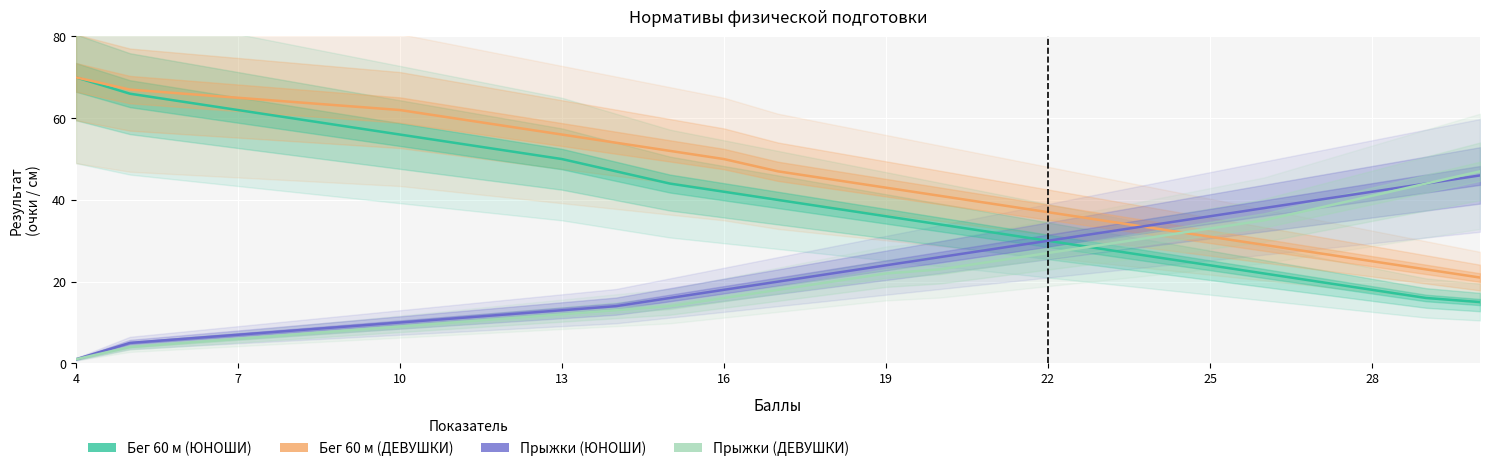

Reading left to right, extract all data points from this chart.

Бег 60 м (ЮНОШИ): 70	66	64	62	60	58	56	54	52	50	47	44	42	40	38	36	34	32	30	28	26	24	22	20	18	16	15
Бег 60 м (ДЕВУШКИ): 70	67	66	65	64	63	62	60	58	56	54	52	50	47	45	43	41	39	37	35	33	31	29	27	25	23	21
Прыжки (ЮНОШИ): 1	5	6	7	8	9	10	11	12	13	14	16	18	20	22	24	26	28	30	32	34	36	38	40	42	44	46
Прыжки (ДЕВУШКИ): 1	4	5	6	7	8	9	10	11	12	13	14	16	18	20	22	23	25	27	29	31	33	35	38	41	44	47